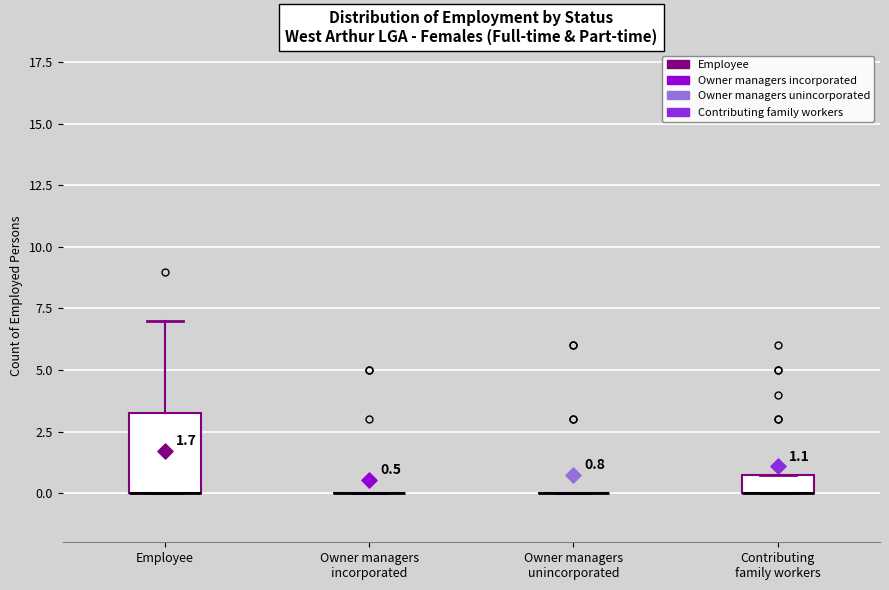

Comparing the boxes themselves (not the whiskers), which one is the tallest?

Employee